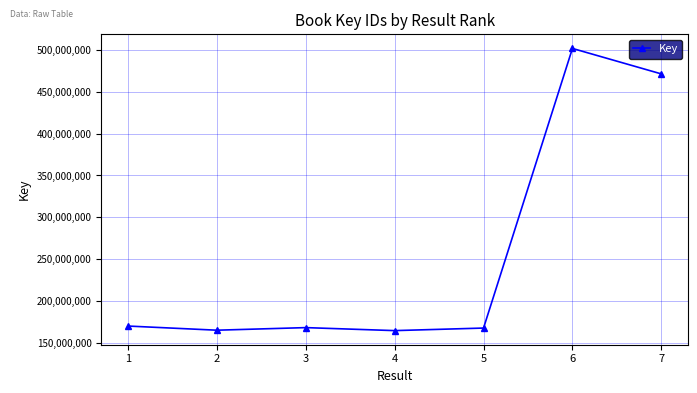

How many interior local peaks (higher than both neighbors) does the data have?

2